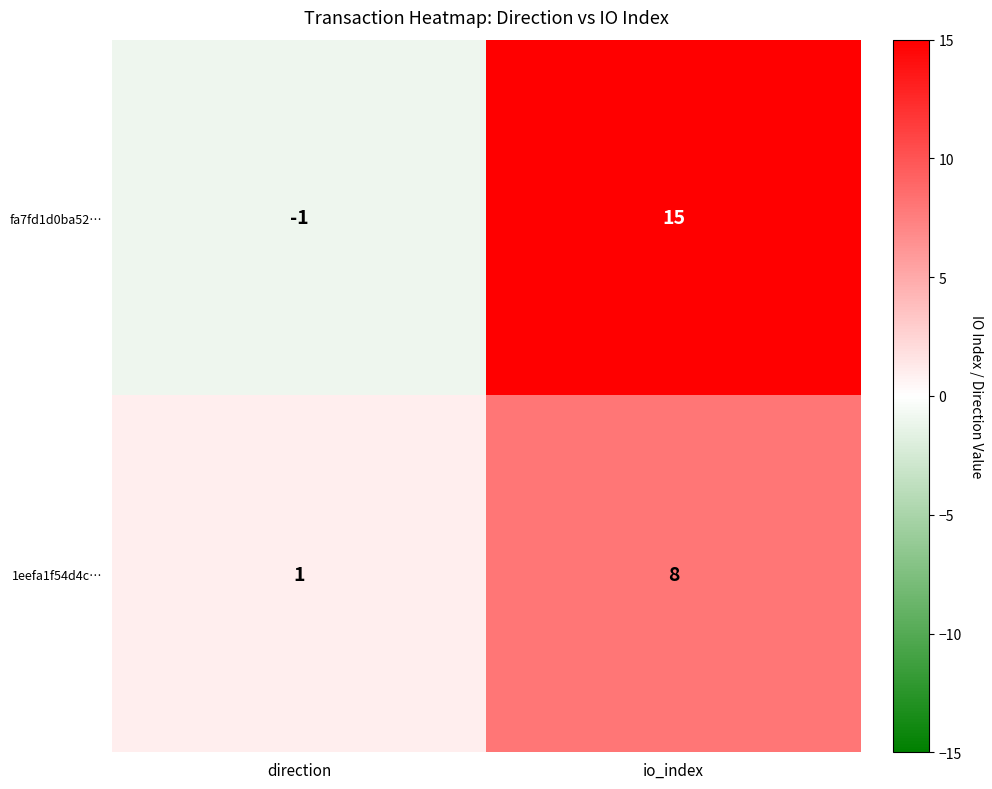

Between direction and io_index, which series saw the biggest shift?

fa7fd1d0ba52…